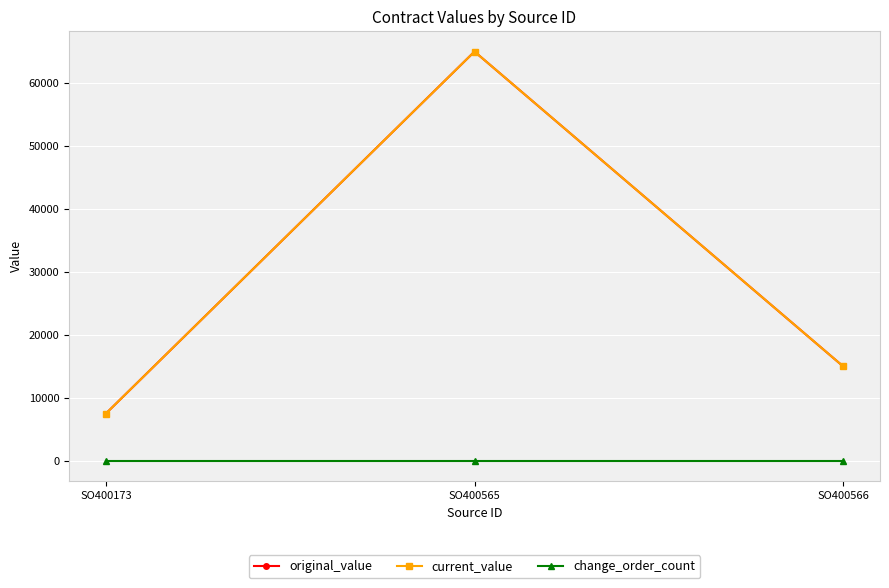

Which series has the largest range (max minus min)?

original_value